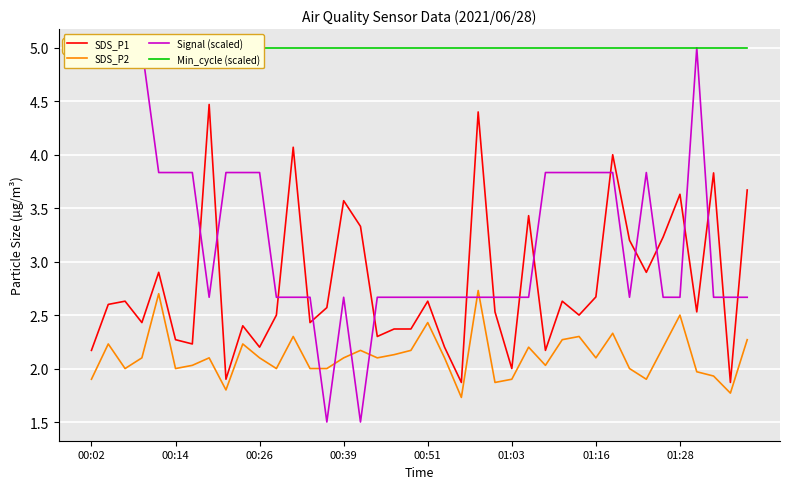

True or false: SDS_P2 and SDS_P1 cross at least once.

False